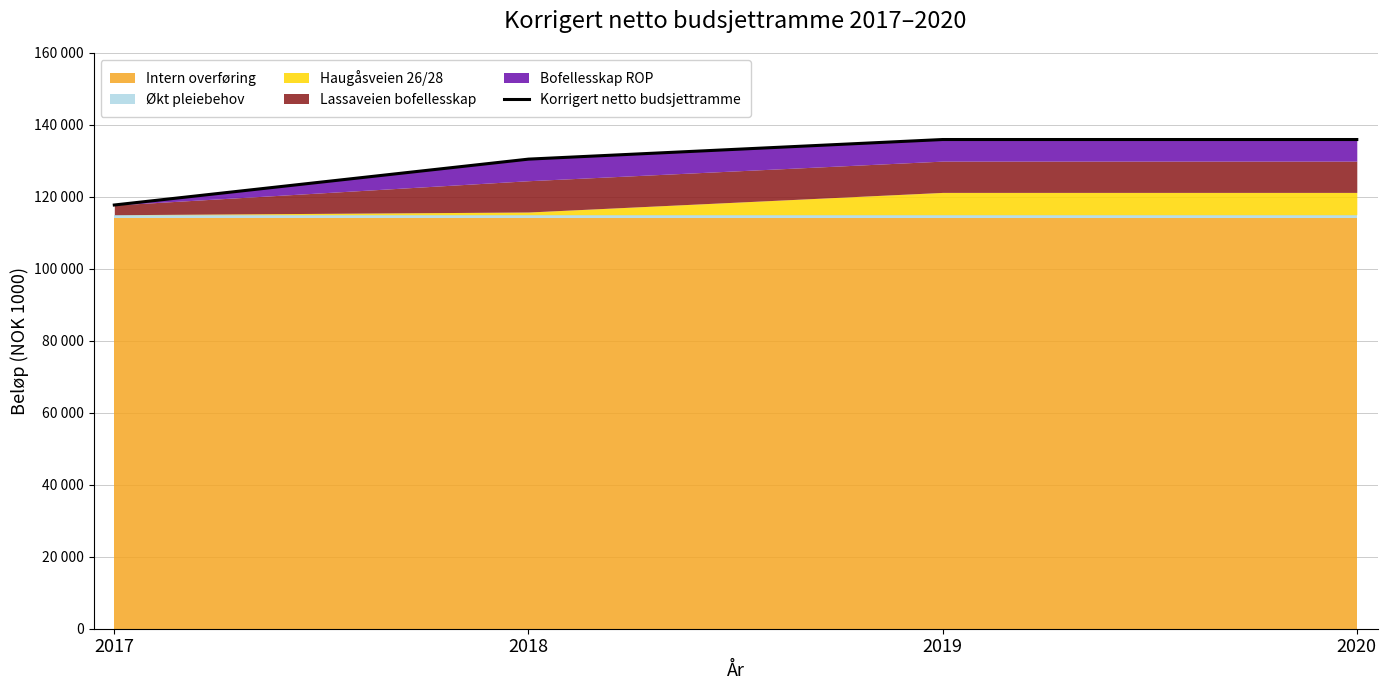

Reading left to right, transcribe all the data shown in this chart.

2017=117752	2018=130502	2019=135952	2020=135952